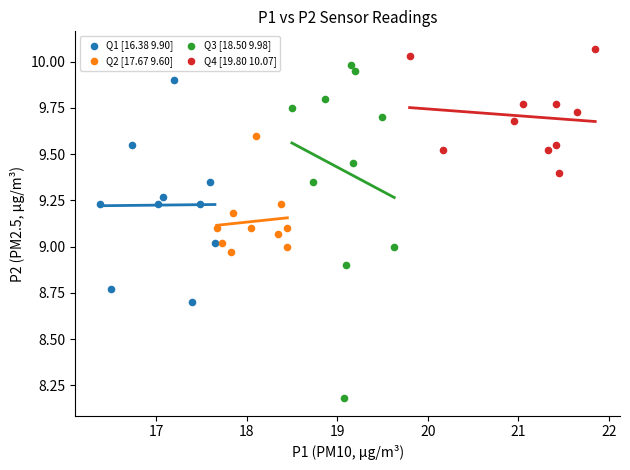

What are all the series names shown in the legend?

Q1 [16.38 9.90], Q2 [17.67 9.60], Q3 [18.50 9.98], Q4 [19.80 10.07]